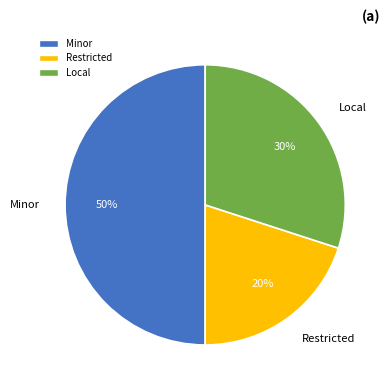

The Restricted slice represents 20% of the pie. True or false?

True